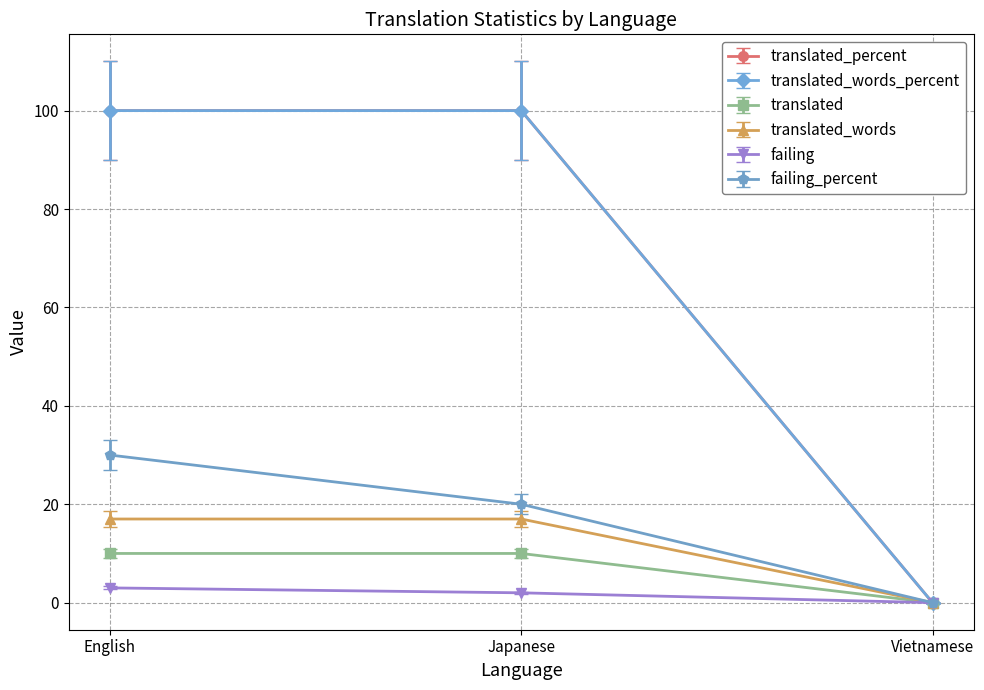

Which series has the widest spread of values?

translated_percent